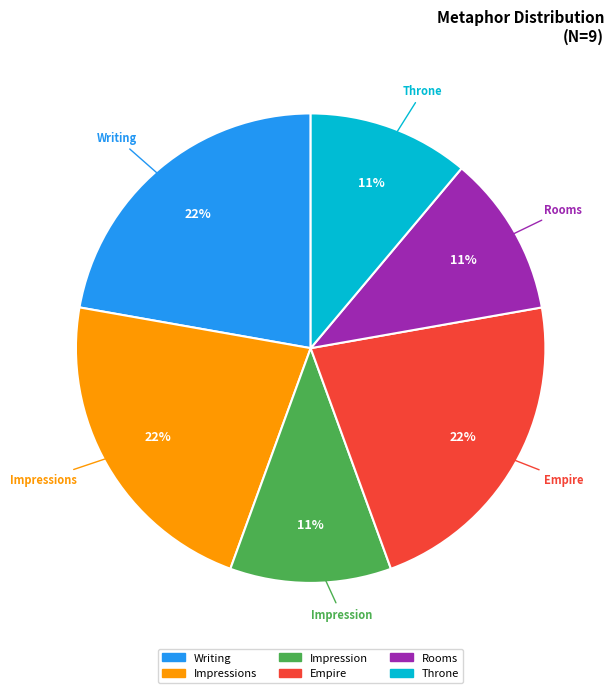

What percentage is the Writing slice, to the nearest percent?

22%